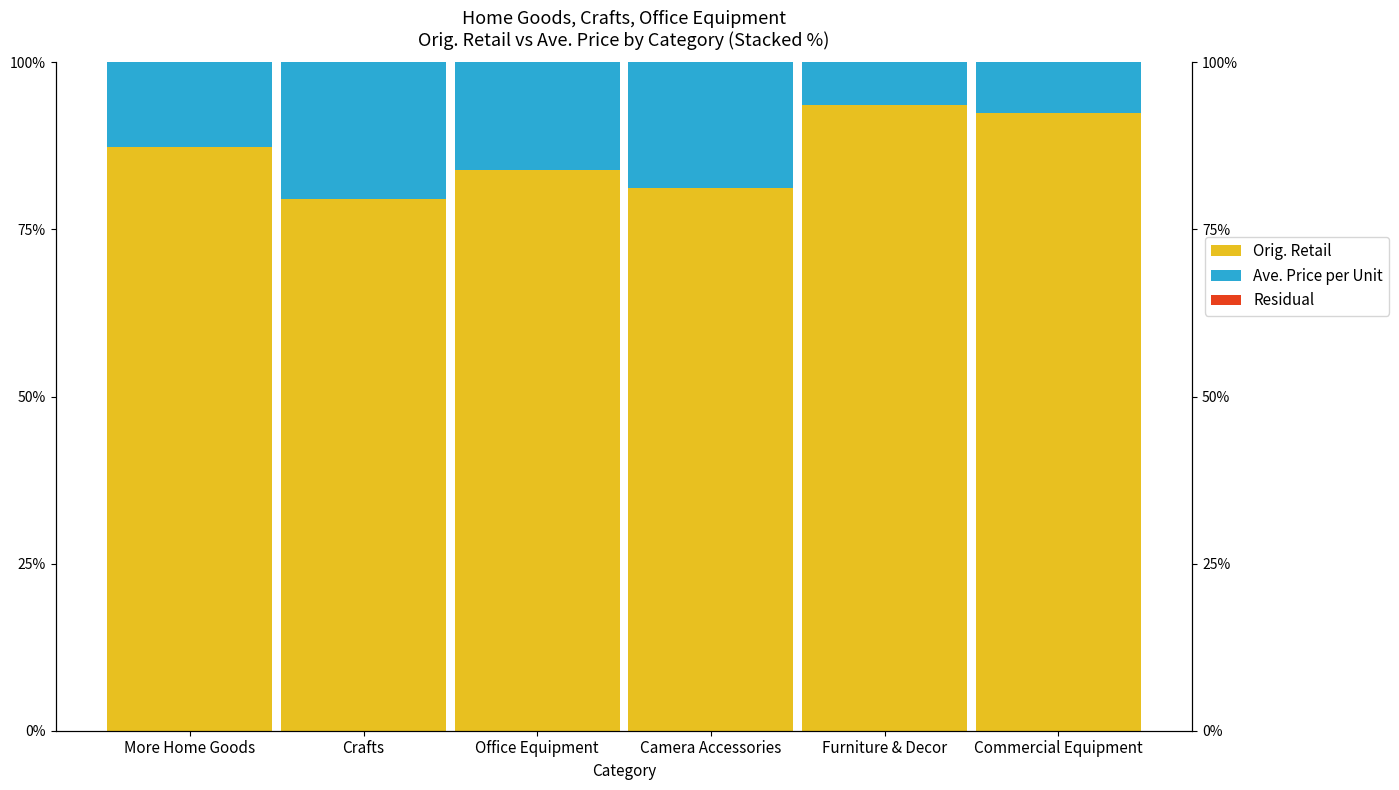

List the series in order of their peak value, lowest first.

Residual, Ave. Price per Unit, Orig. Retail